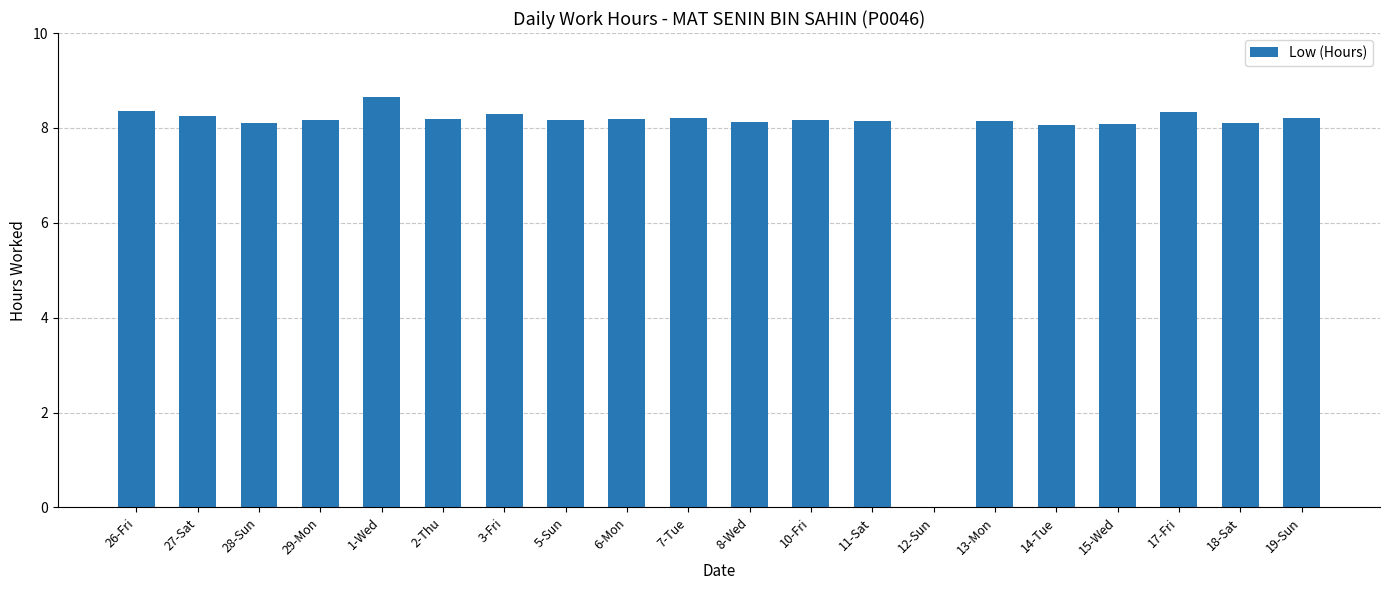

What is the greatest value displayed?

8.7